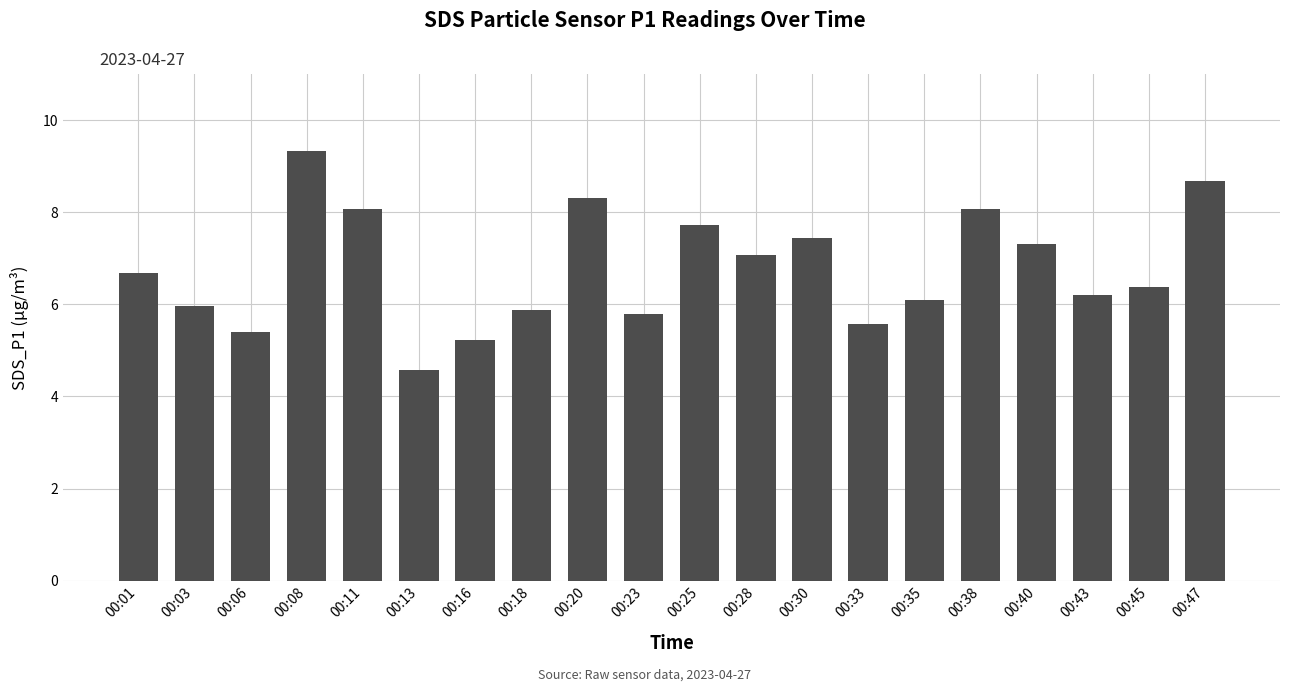

At which category does the chart reach its minimum across all series?

00:13